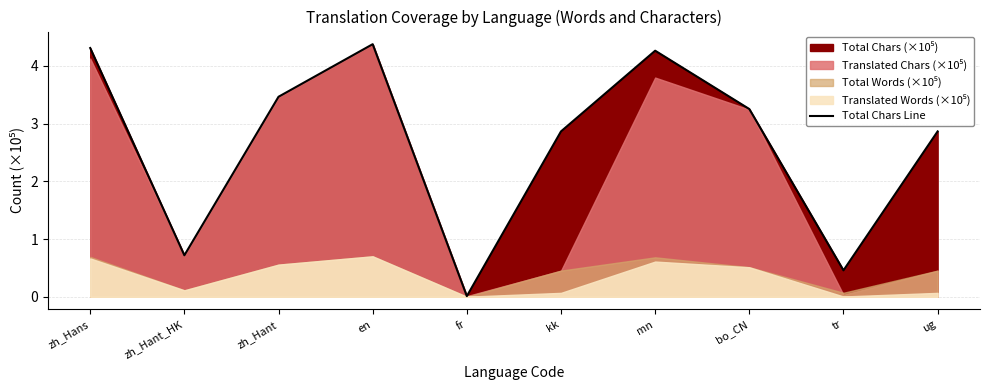

What is the change in value from zh_Hans to tr?

-3.9